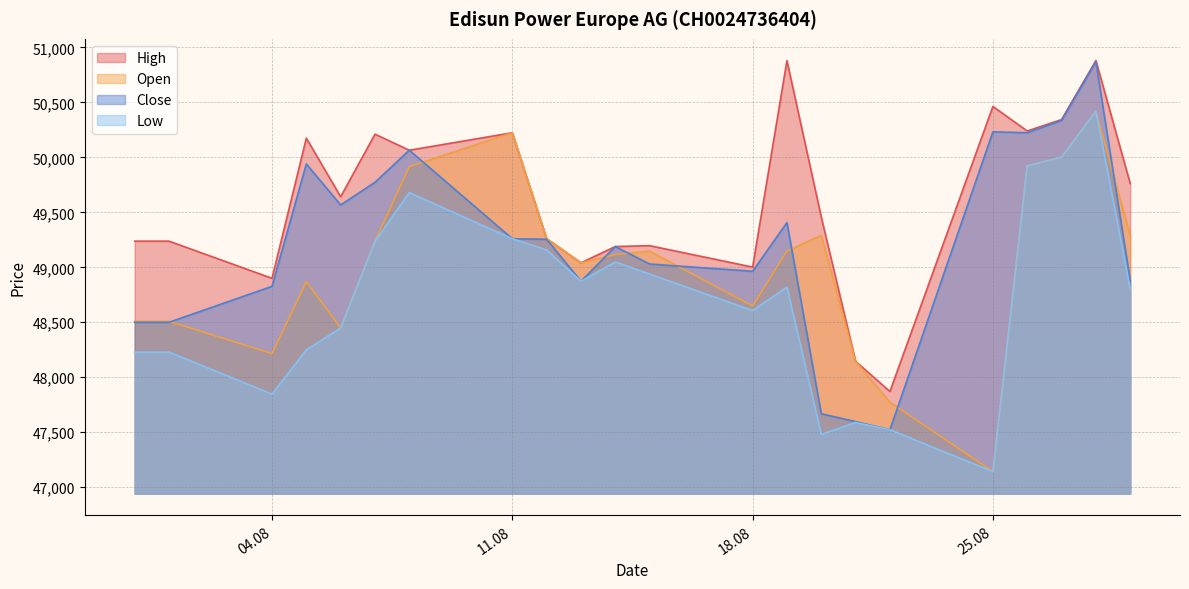

At which category is the sum across all series the highest?

28.08.2025